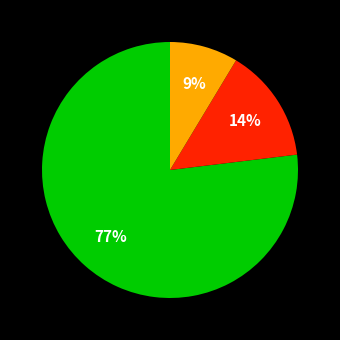

Is there any slice that represents more than half of the pie?

Yes